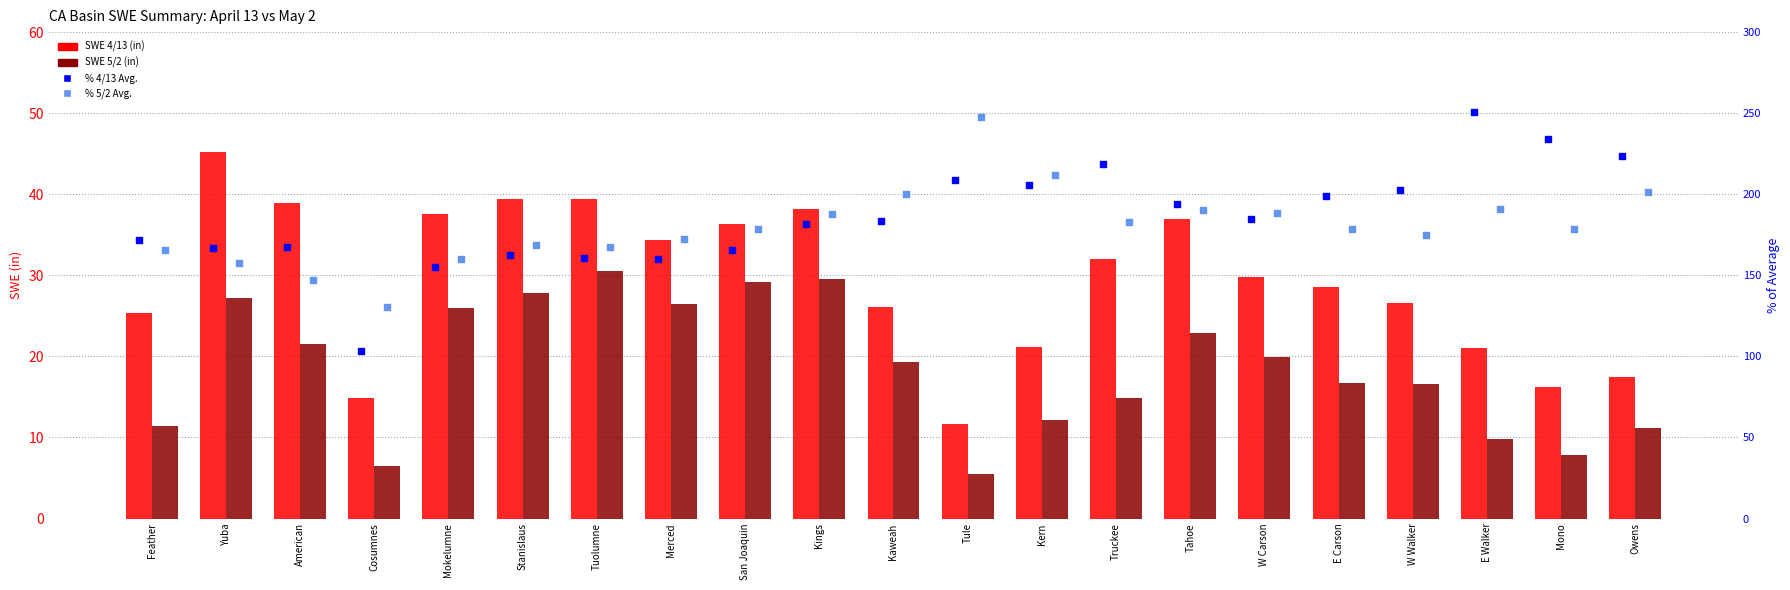

At which category is the sum across all series the highest?

Tule